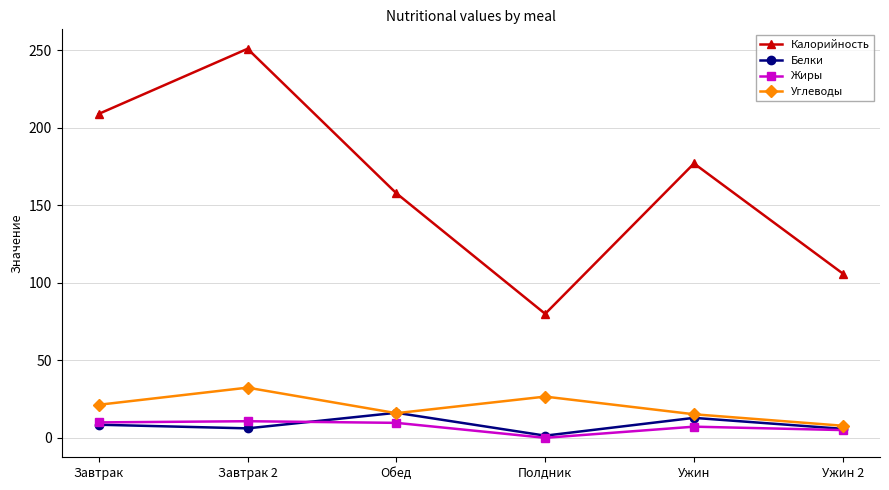

True or false: Жиры has a value of 0.0 at Полдник.

True